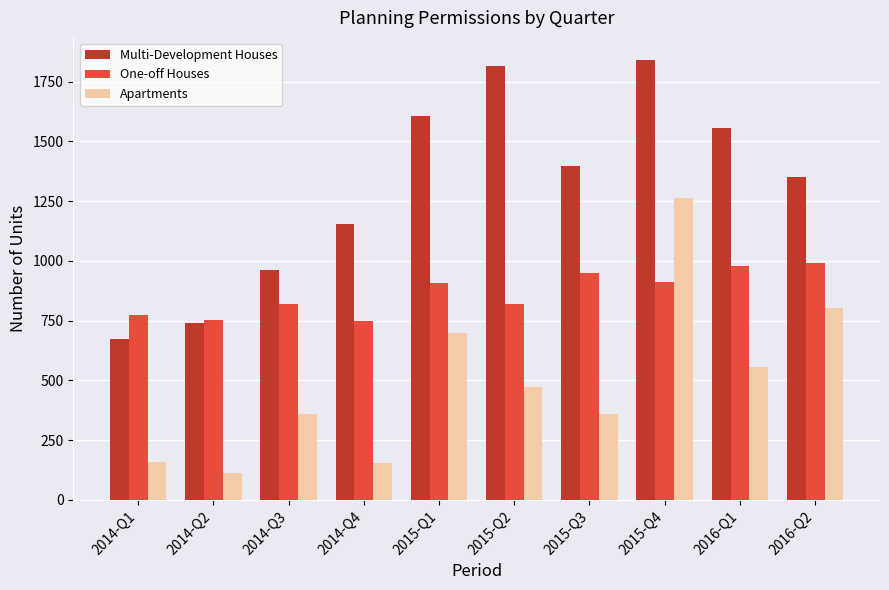

What is the spread (max minus min) of values at 2015-Q4?

928